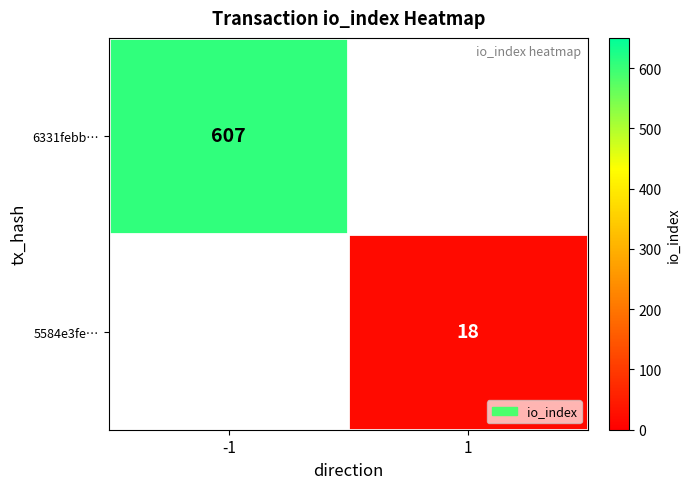

True or false: 5584e3fe… has a value of 18 at 1.

True